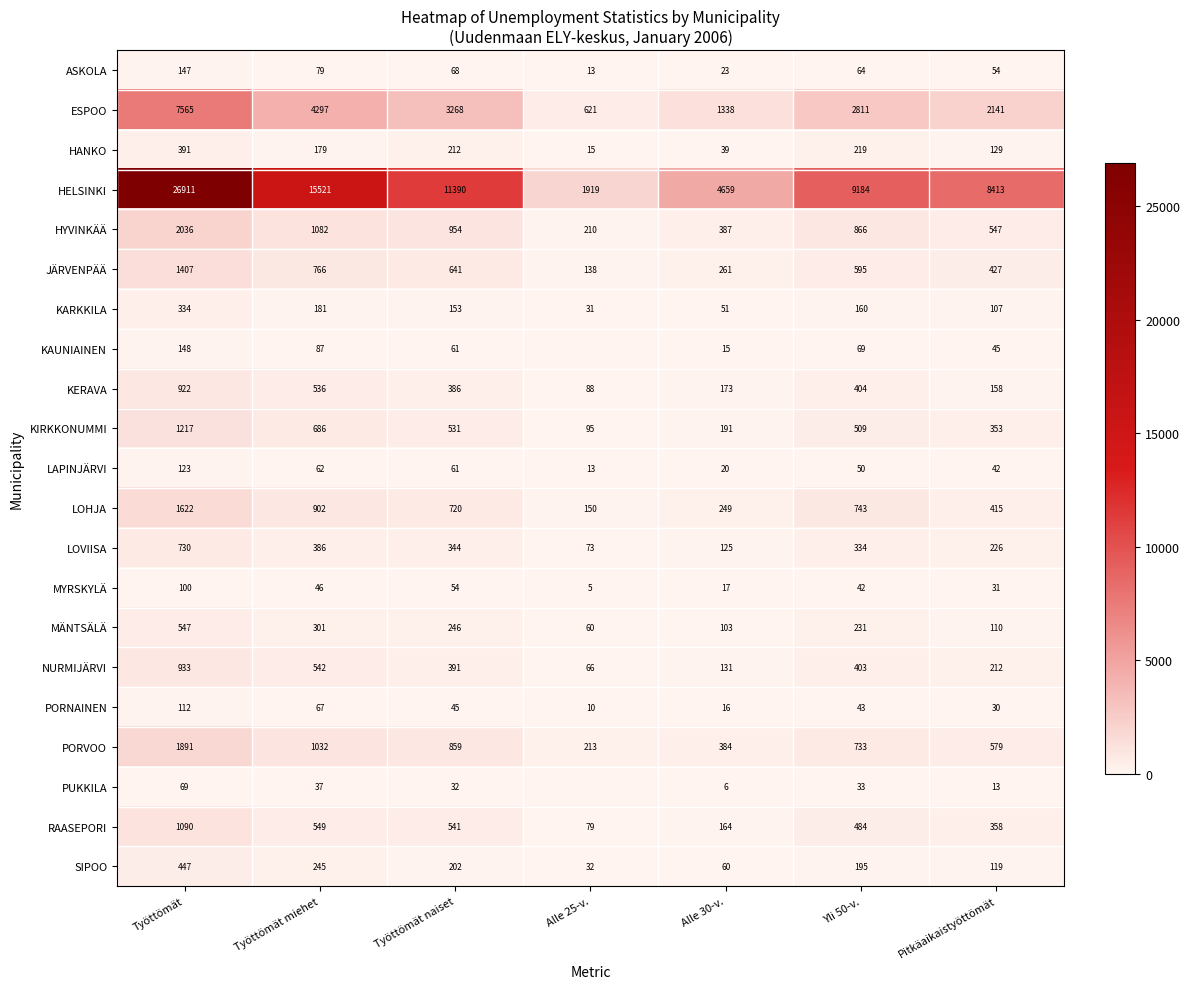

What is the difference between the maximum and minimum values in the KARKKILA series?

303